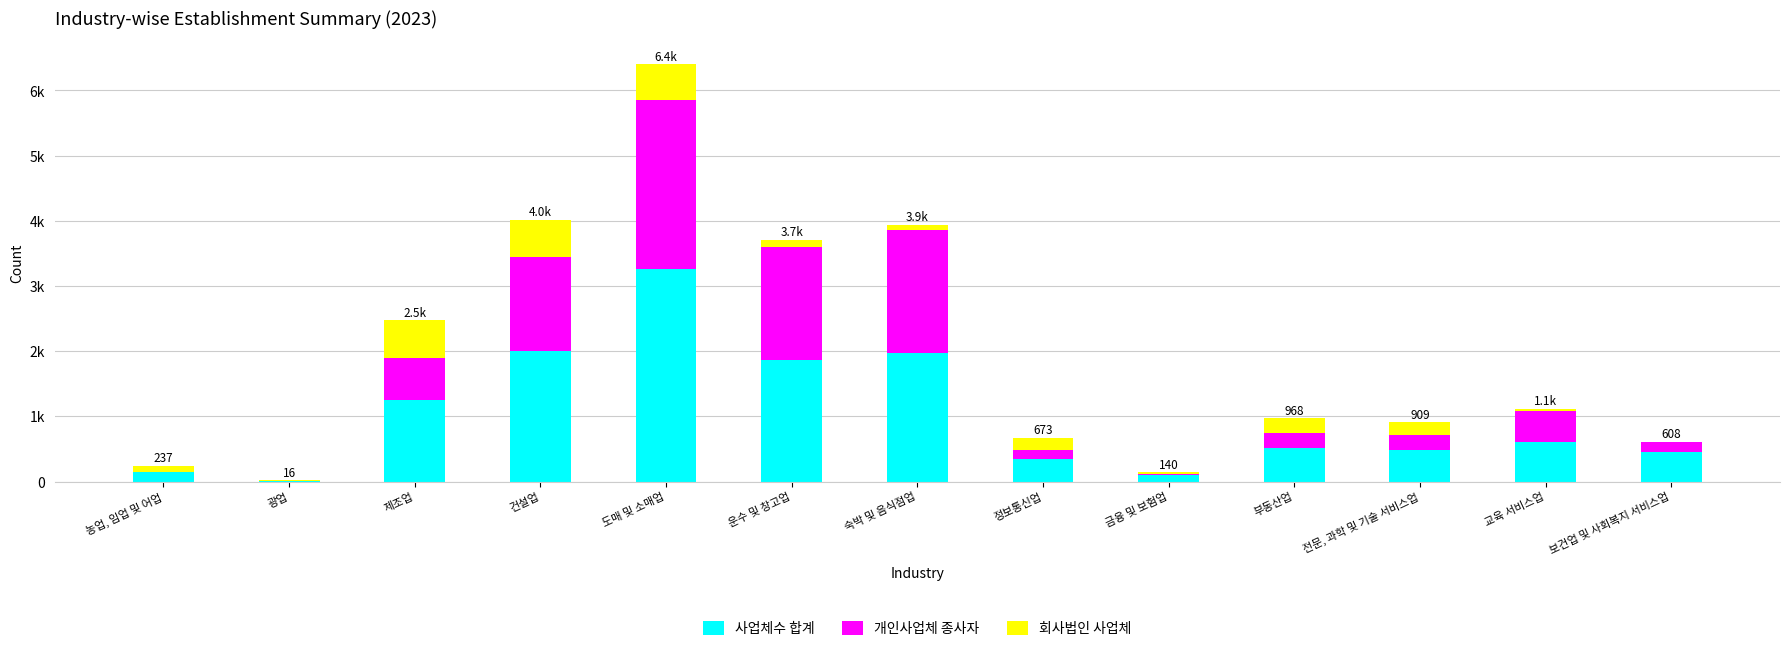

Does the chart contain stacked bars?

Yes